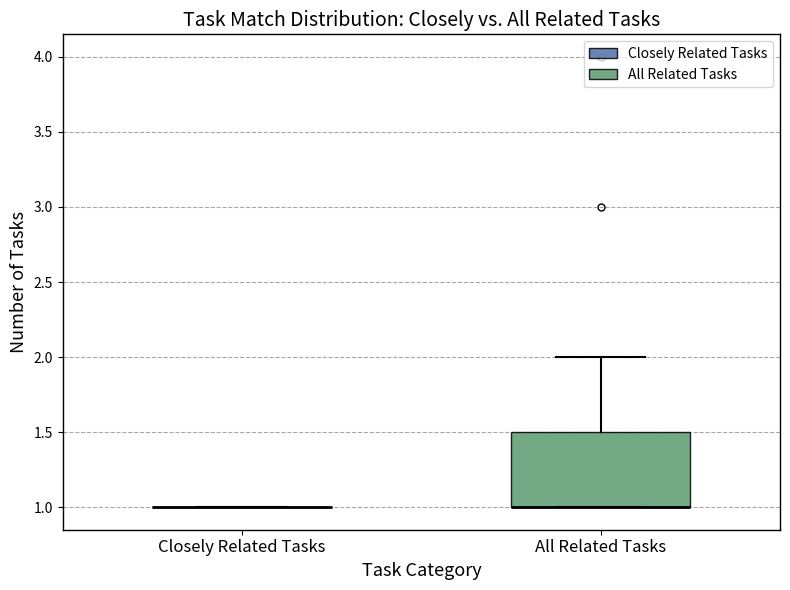

Reading left to right, read every box against the y-axis: the position of its median line, the range the box covers, and the ends of its whiskers. The values are not printed on the chart, so give them approximately, as read against the axis.

Closely Related Tasks: box collapsed to a line at 1.0, whiskers 1.0 to 1.0
All Related Tasks: median 1.0 (drawn on the box's lower edge), box 1.0 to 1.5, whiskers 1.0 to 2.0